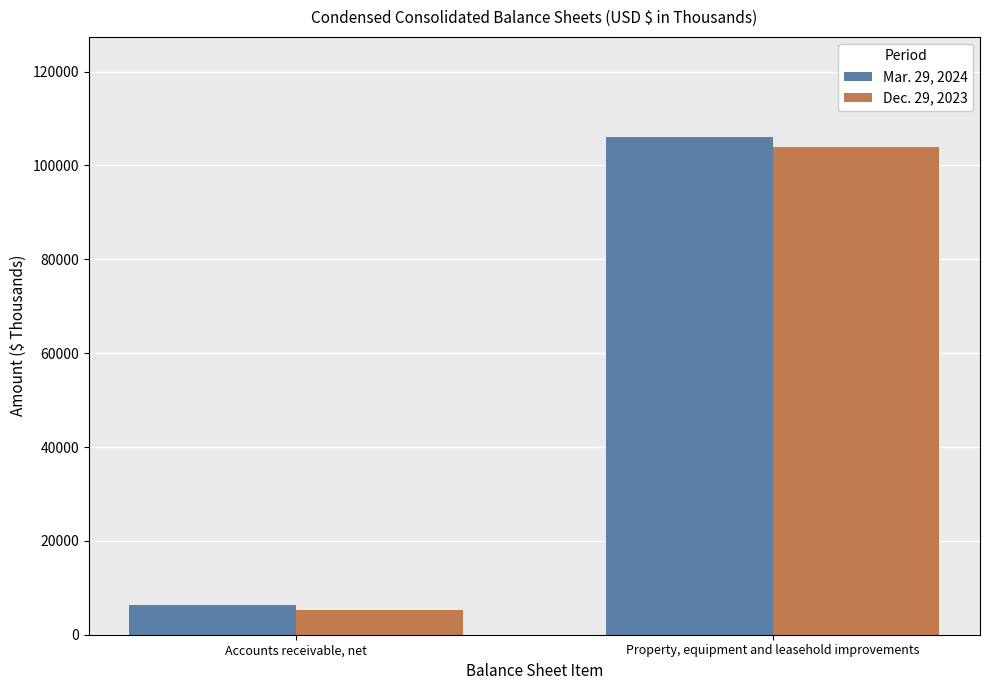

Which series changed the most between Accounts receivable, net and Property, equipment and leasehold improvements?

Mar. 29, 2024